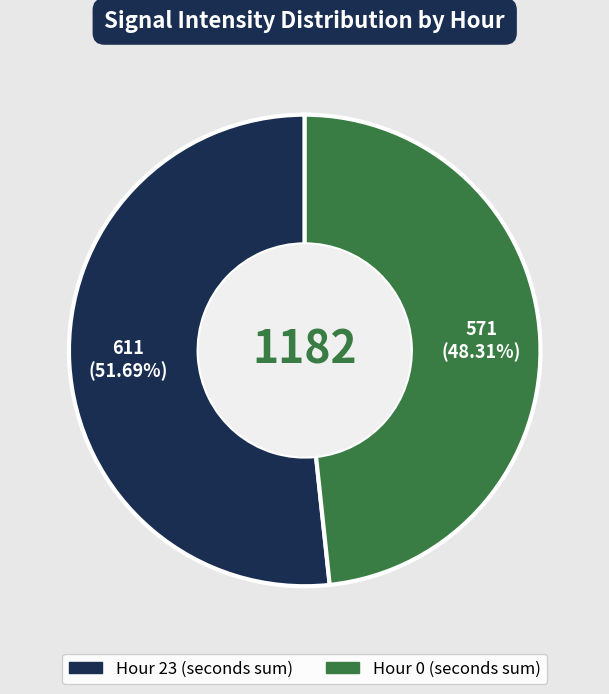

Between Hour 0 and Hour 23, which is larger?

Hour 23